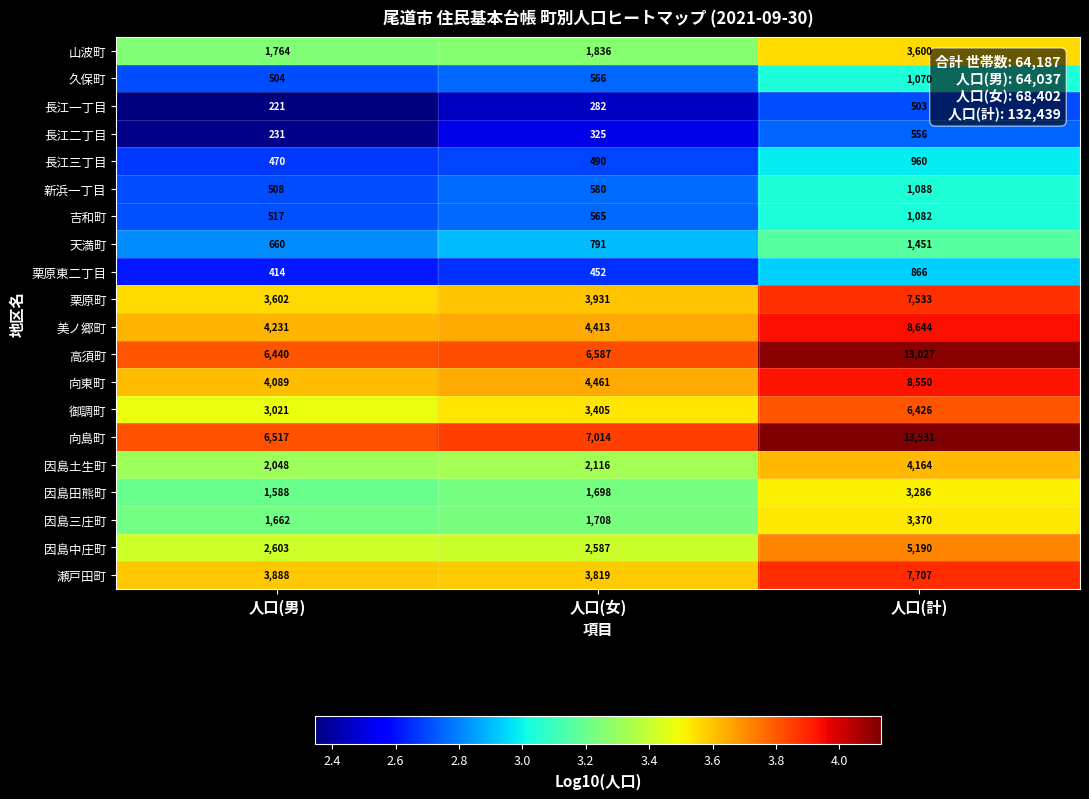

Which series has the largest total across all categories?

向島町